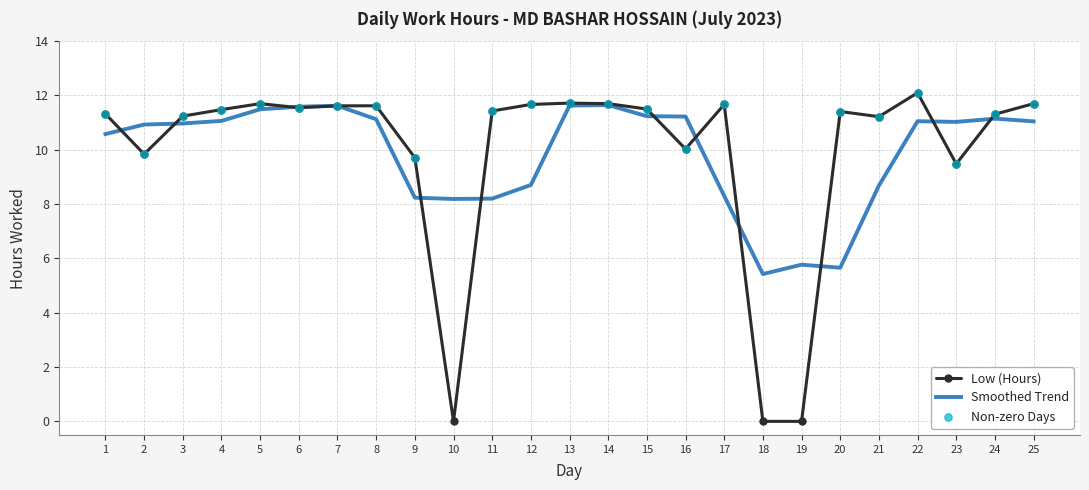

What is the difference between the highest and lowest values at 22?

1.0